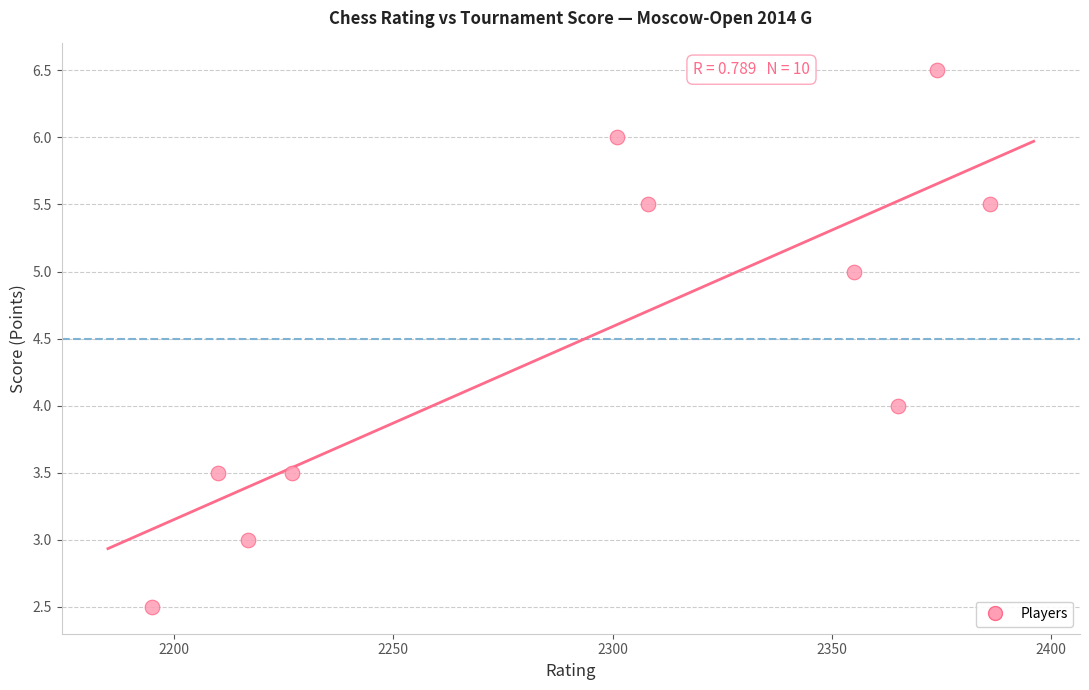

What is the range of X values (max minus min)?

191.0